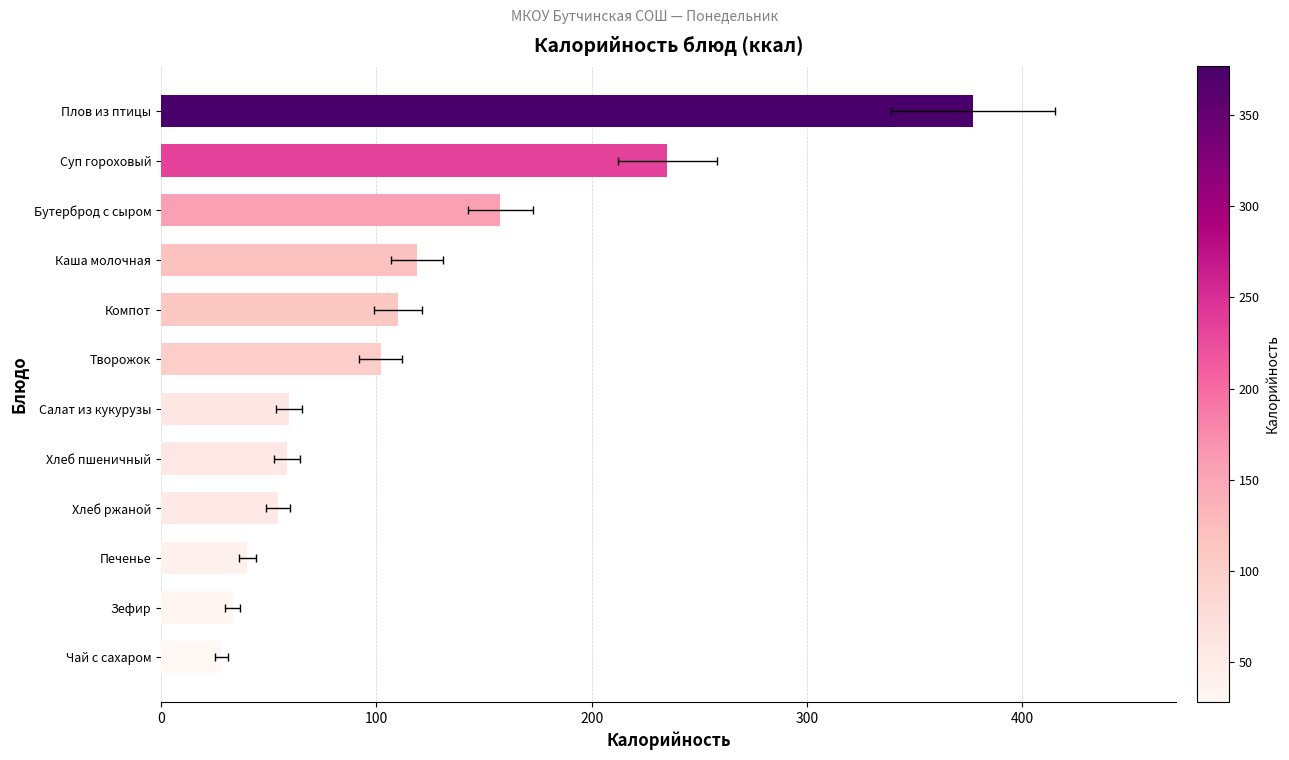

Reading left to right, extract all data points from this chart.

28.0	33.3	40.0	54.3	58.5	59.6	102.0	110.0	119.0	157.6	235.1	377.0